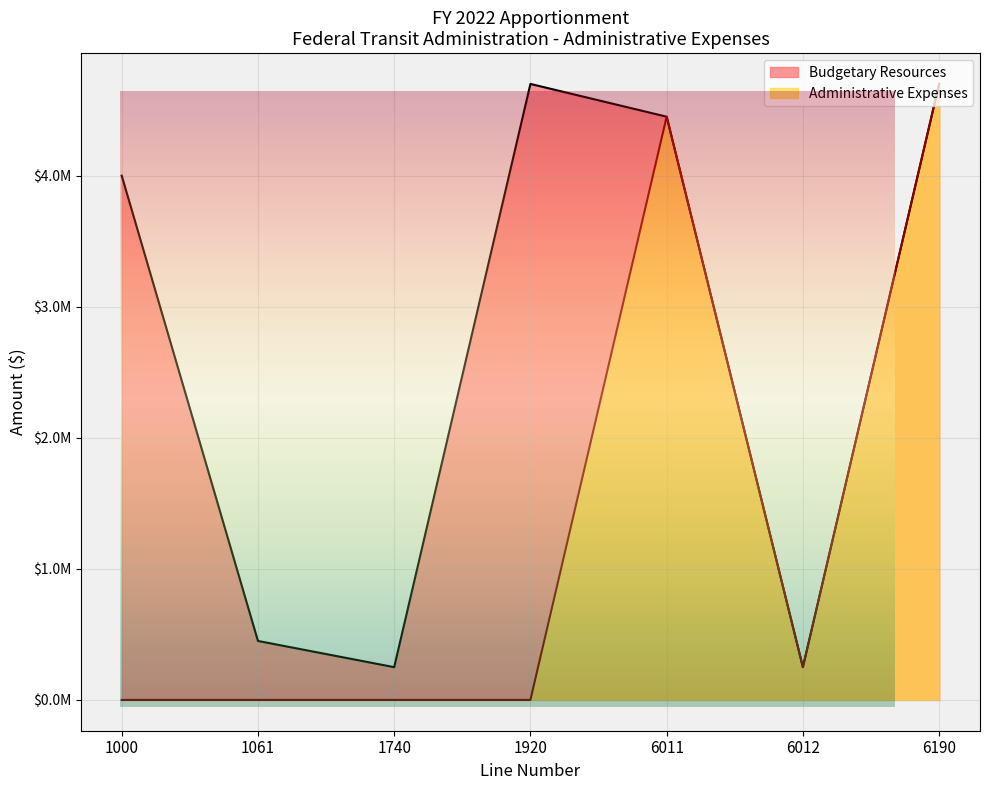

Reading left to right, transcribe all the data shown in this chart.

4000000	450000	250000	4700000	4450000	250000	4700000